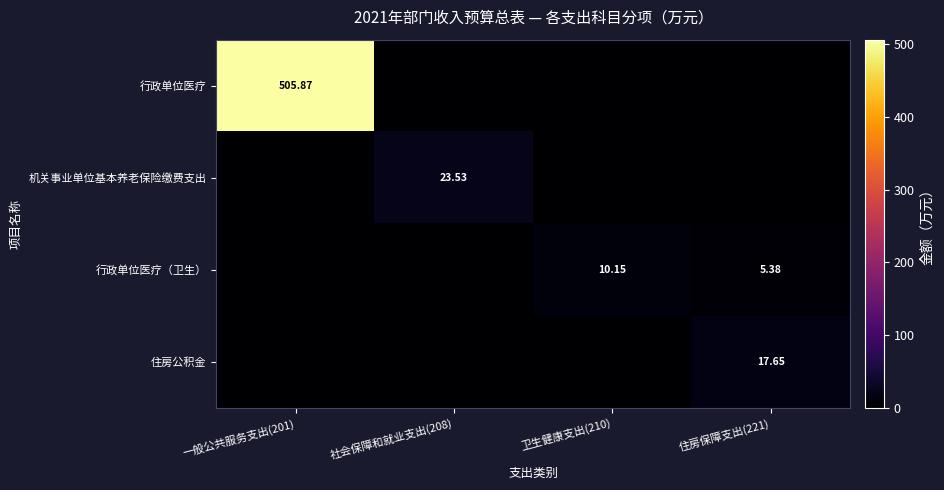

Is it true that 行政单位医疗 equals 0.0 at 社会保障和就业支出(208)?

True